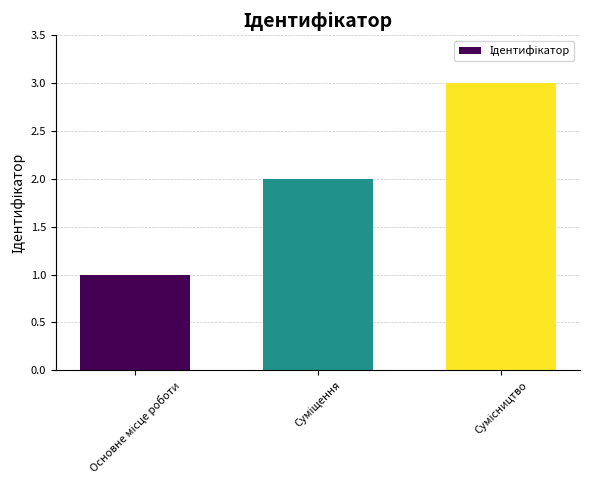

Reading right to left, list all the values displayed in this chart.

3	2	1